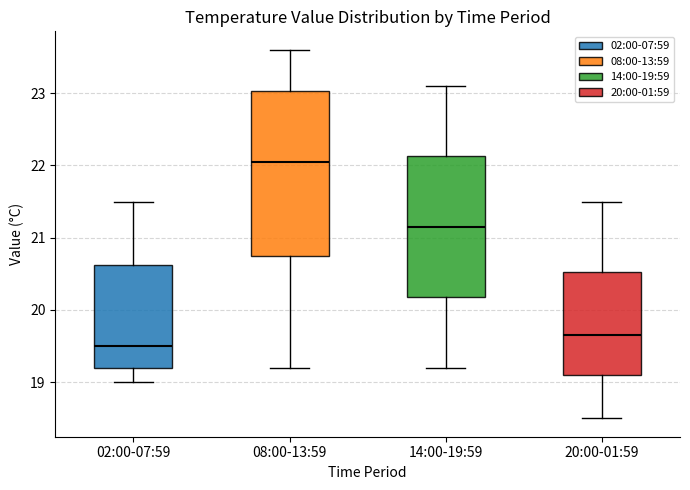

Reading left to right, read every box against the y-axis: the position of its median line, the range the box covers, and the ends of its whiskers. The values are not printed on the chart, so give them approximately, as read against the axis.

02:00-07:59: median 19.5, box 19.2 to 20.6, whiskers 19.0 to 21.5
08:00-13:59: median 22.1, box 20.8 to 23.0, whiskers 19.2 to 23.6
14:00-19:59: median 21.2, box 20.2 to 22.1, whiskers 19.2 to 23.1
20:00-01:59: median 19.7, box 19.1 to 20.5, whiskers 18.5 to 21.5